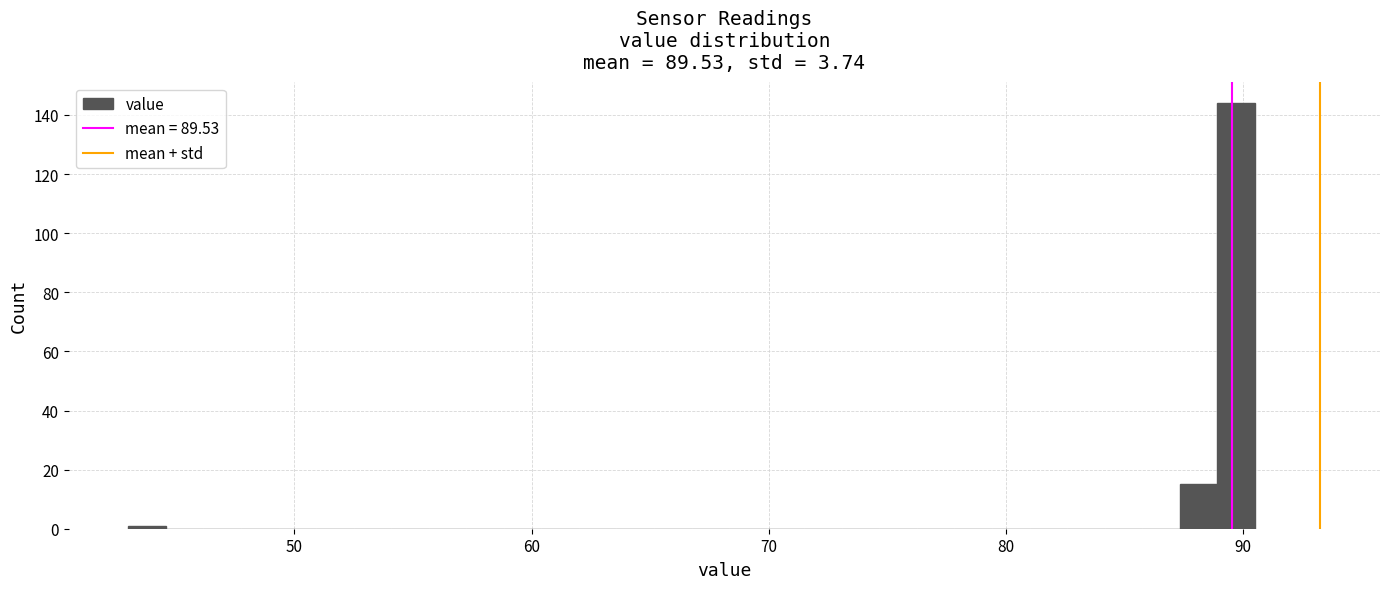

Around what value on the x-axis is the tallest bar? Give the approximate position of its centre, as read against the axis.

90